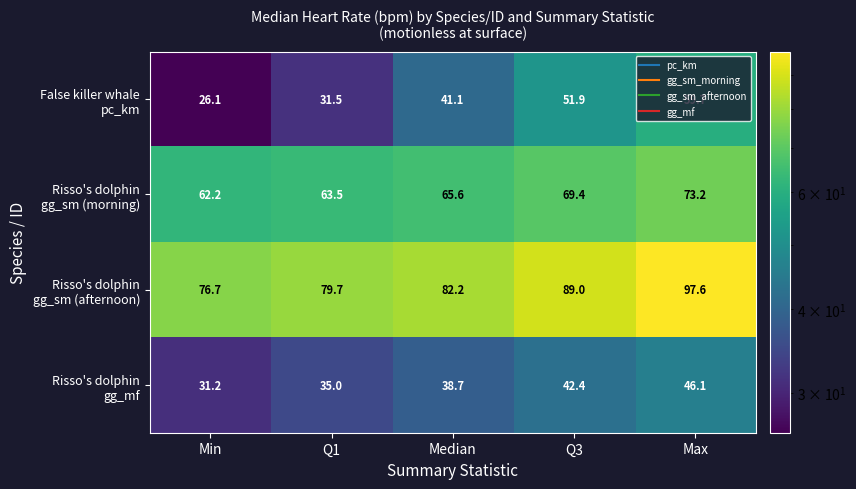

At which category is the sum across all series the highest?

Max